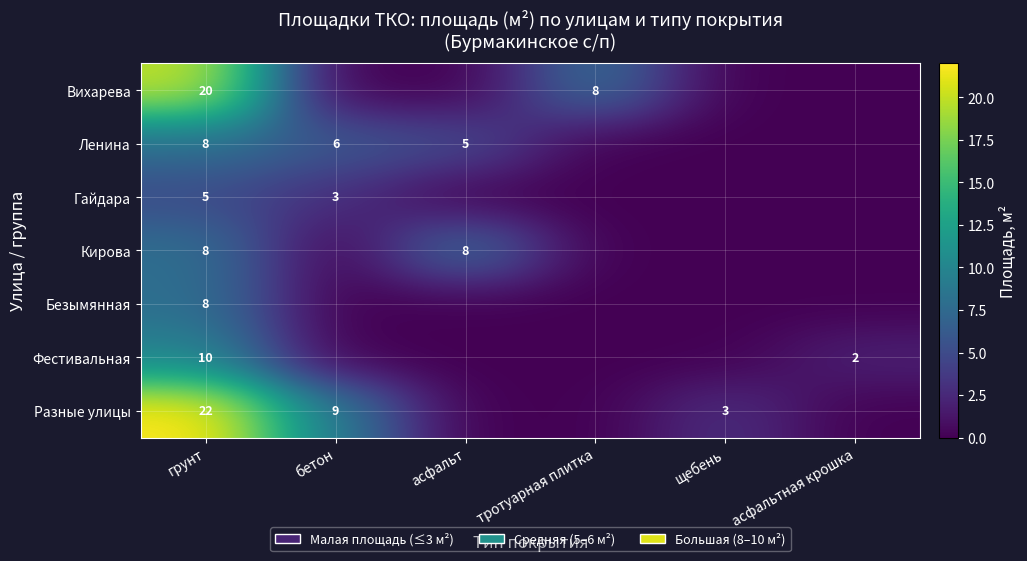

How many series are shown in this chart?

7